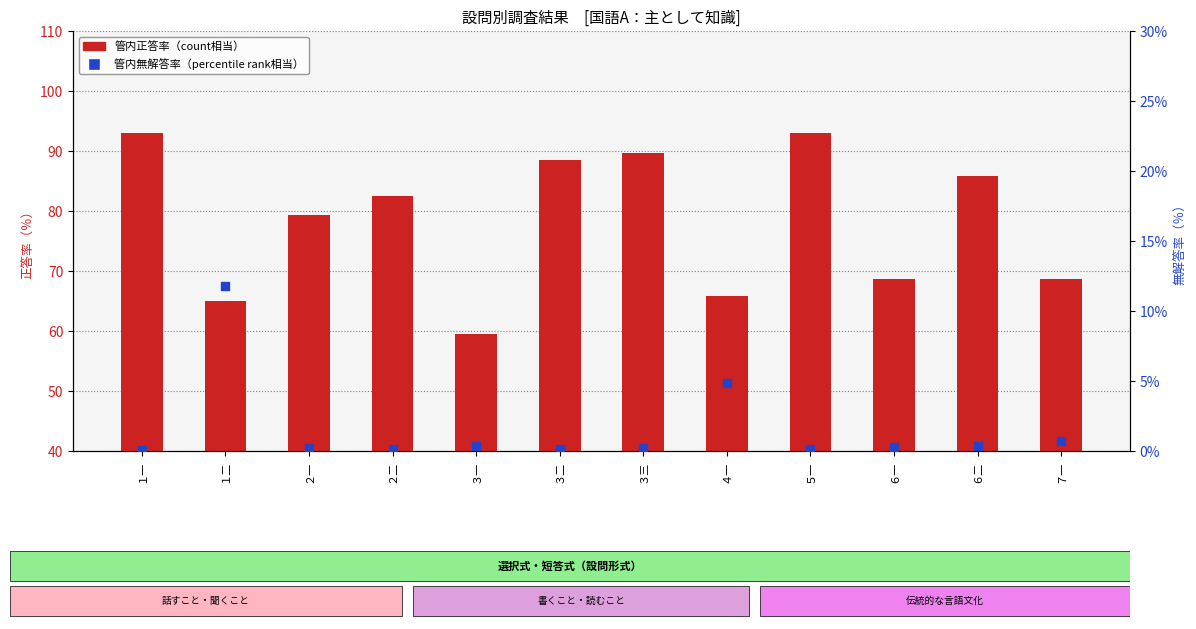

Which series has the largest total across all categories?

管内正答率